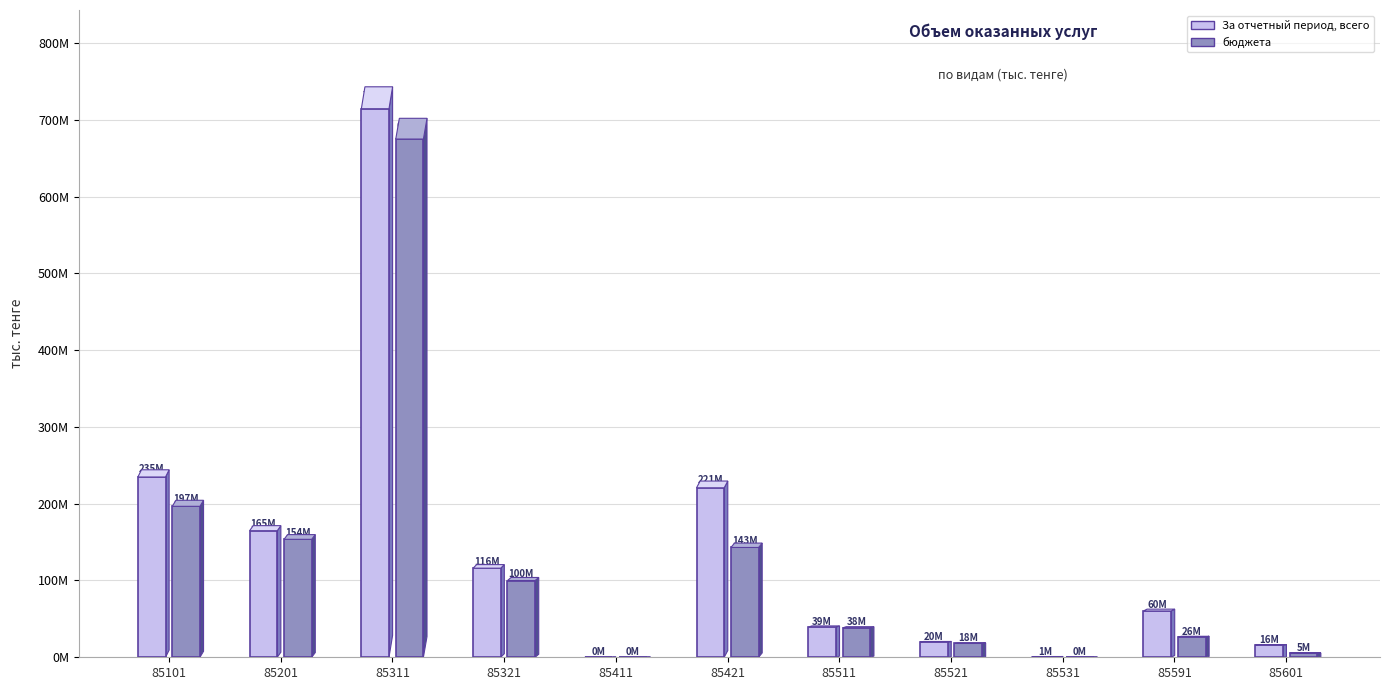

What is the sum of all бюджета values?

1356244691